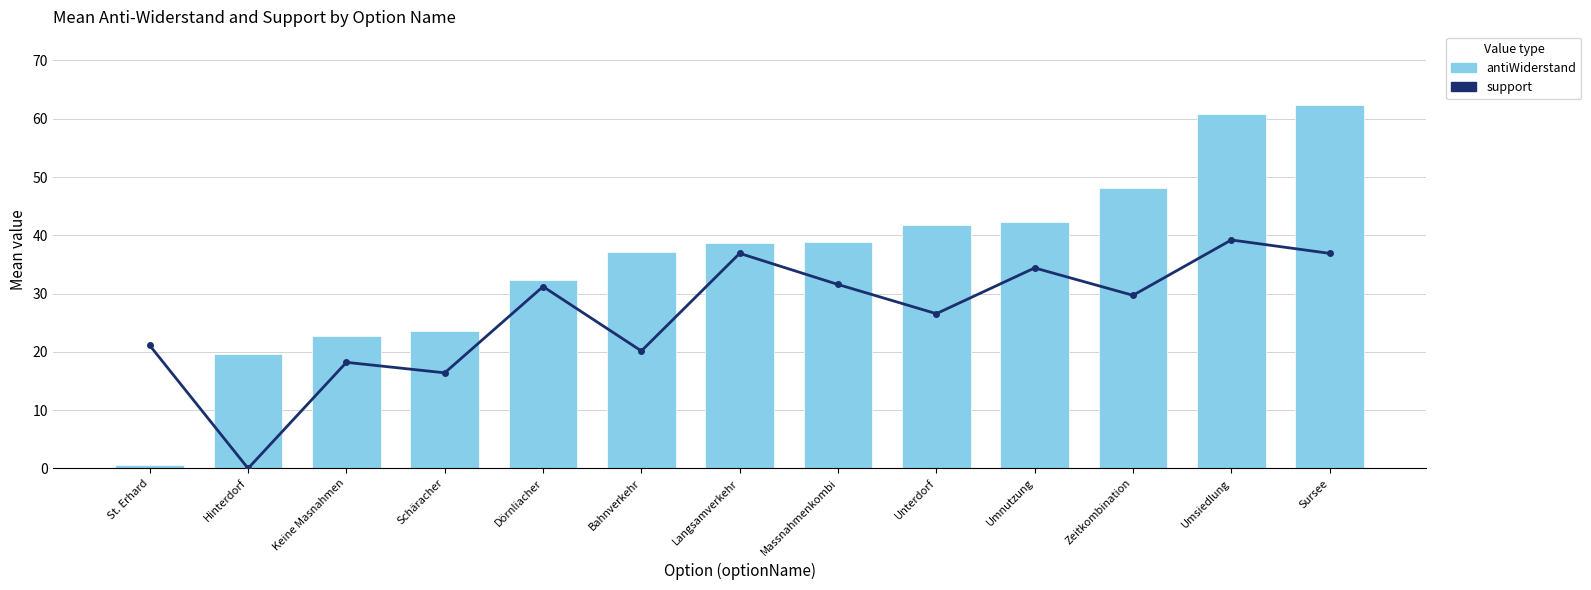

Which has a higher value, Bahnverkehr or Schäracher?

Bahnverkehr